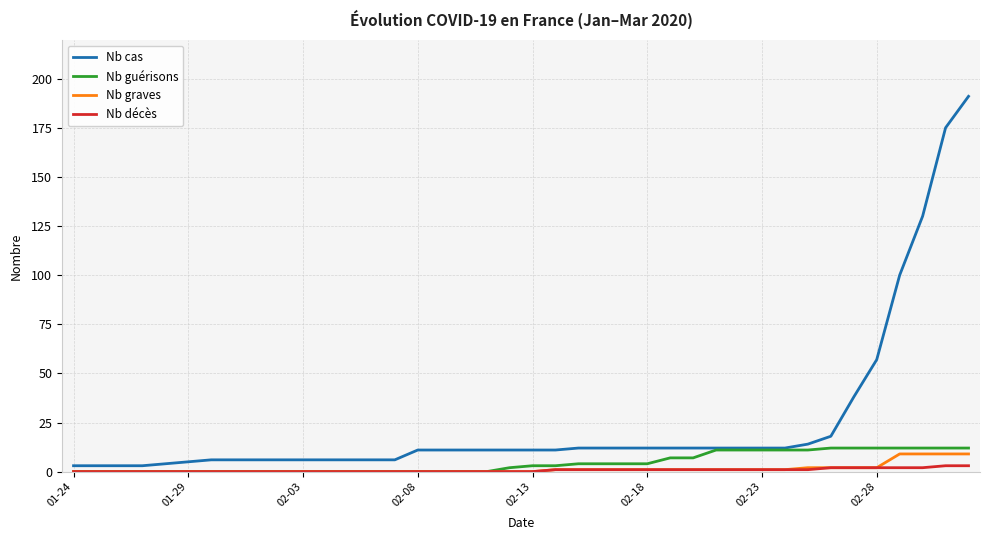

Which series has the largest range (max minus min)?

Nb cas